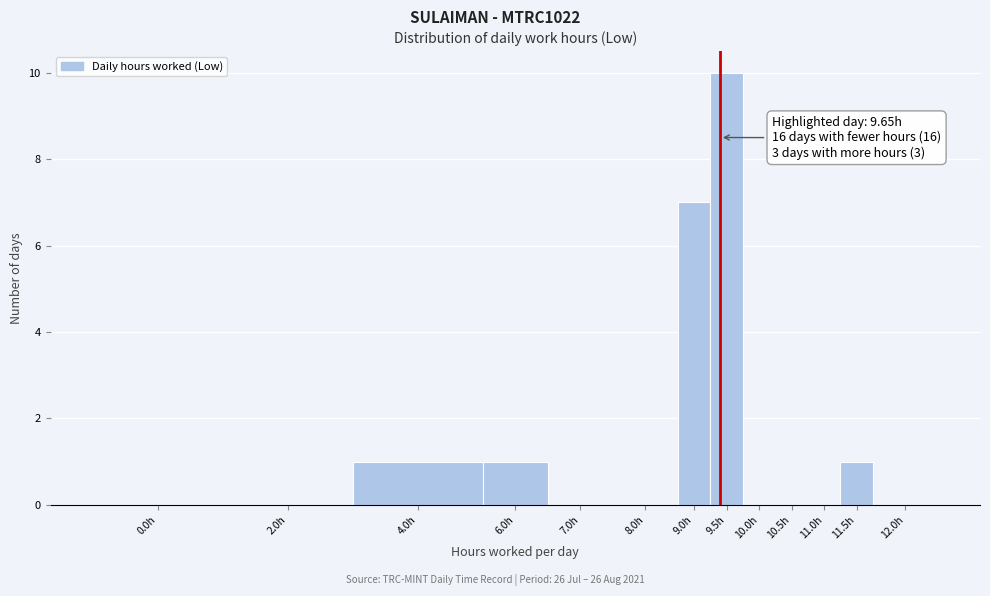

Reading left to right, transcribe all the data shown in this chart.

0.0h=0	2.0h=0	4.0h=1	6.0h=1	7.0h=0	8.0h=0	9.0h=7	9.5h=10	10.0h=0	10.5h=0	11.0h=0	11.5h=1	12.0h=0